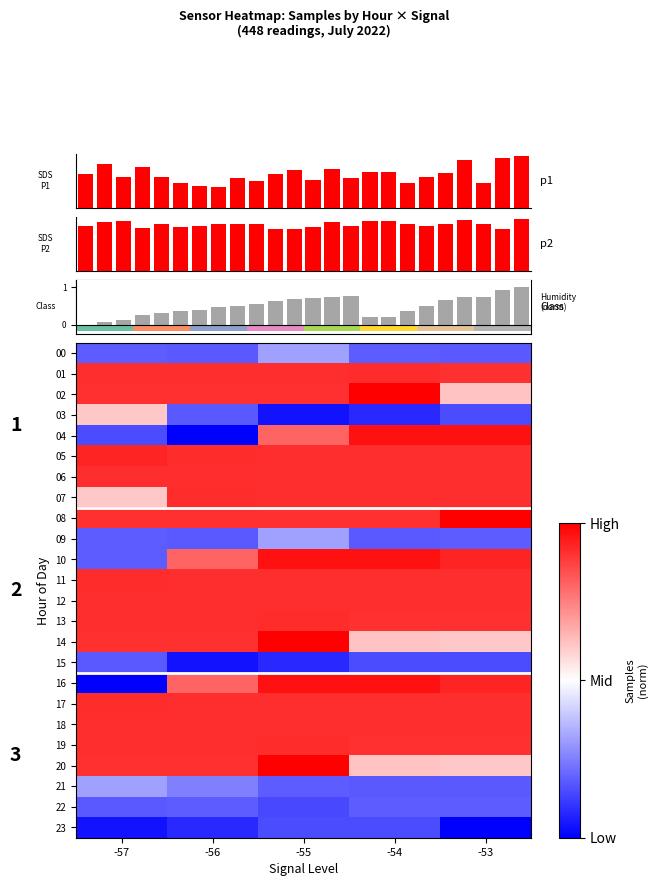

What is the sum of the humidity values at 18 and 11?

1.2